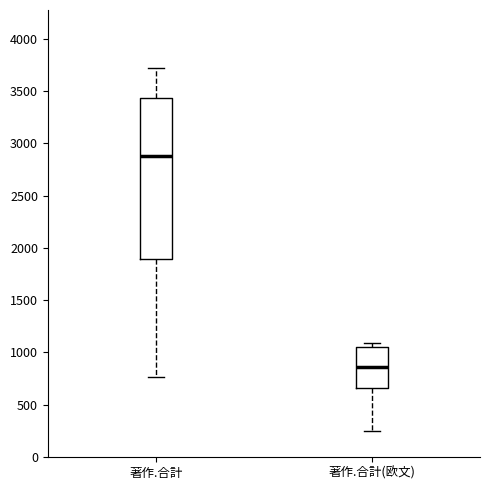

Where is the lower edge of the box for 著作.合計(欧文) on the y-axis? The values are not printed on the chart, so give them approximately, as read against the axis.

650